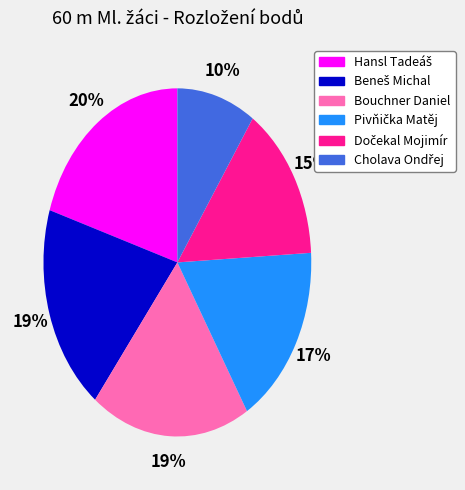

Is it true that Bouchner Daniel is 13% of the pie?

False